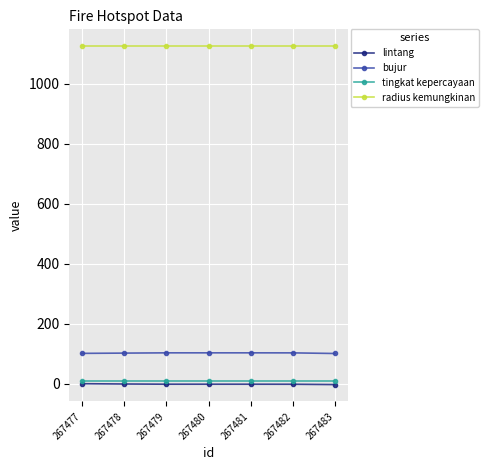

True or false: bujur and radius kemungkinan intersect in this chart.

False